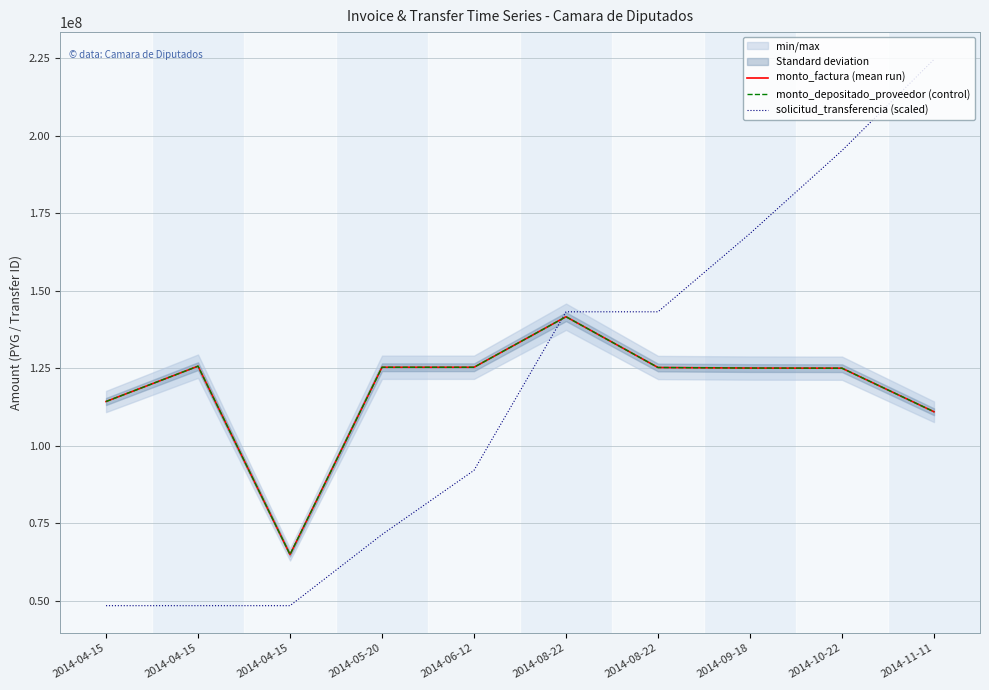

At which category does monto_depositado_proveedor (control) reach its first local valley?

2014-04-15